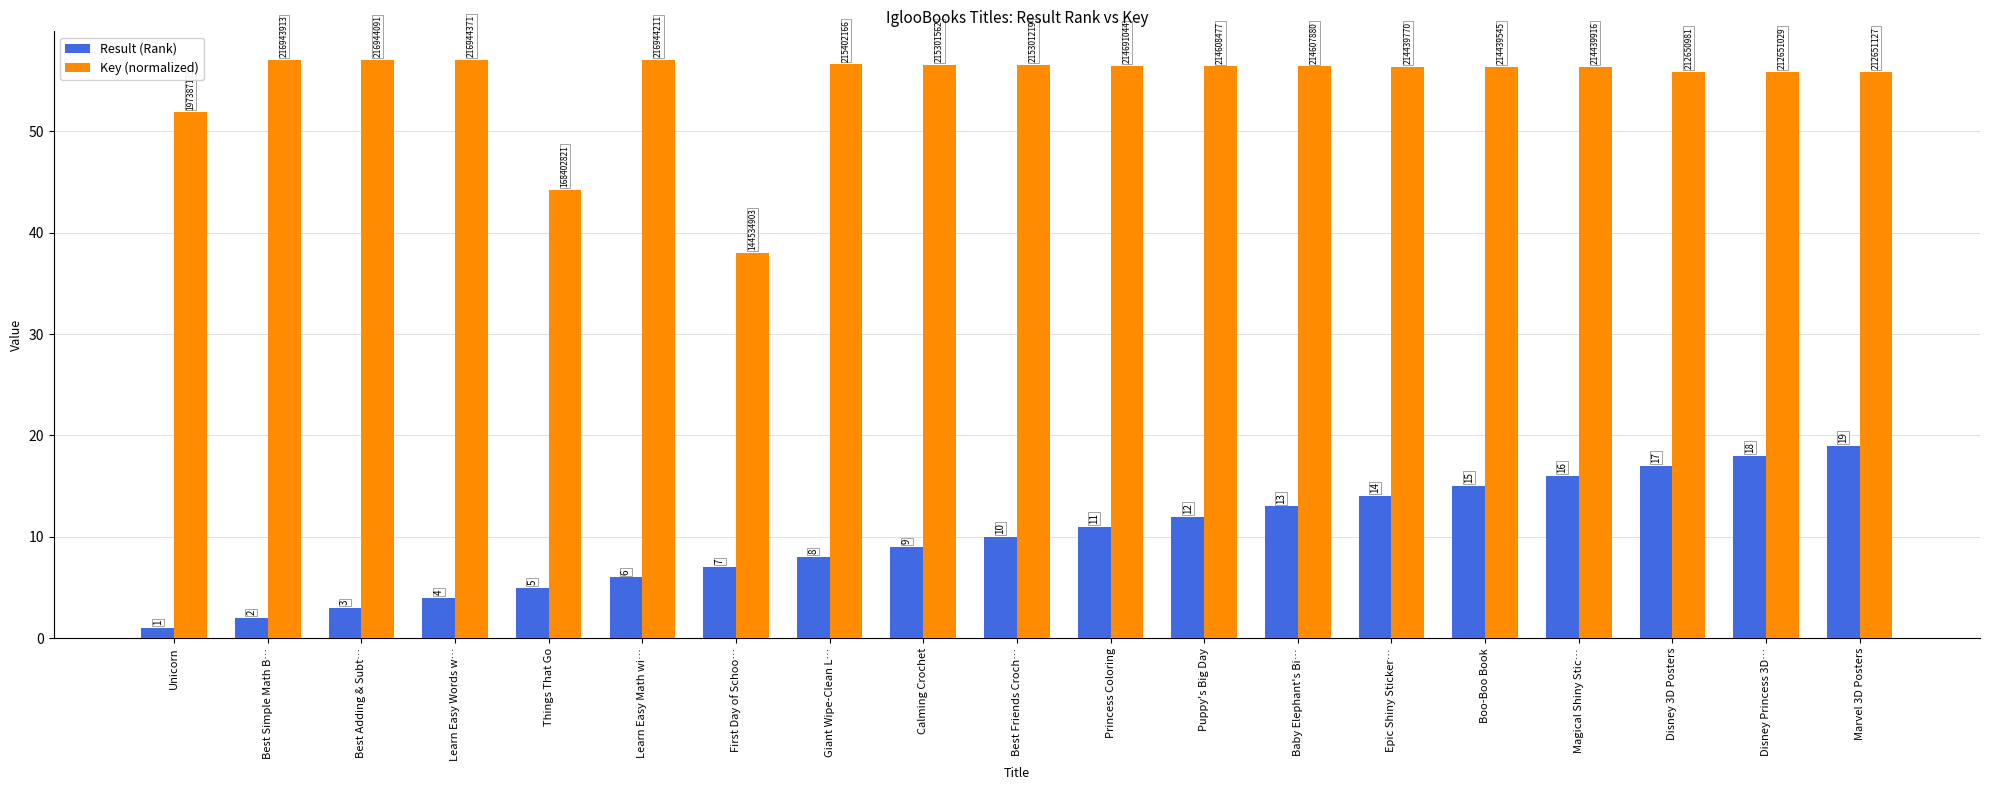

At how many categories does at least one series exceed 37?

19